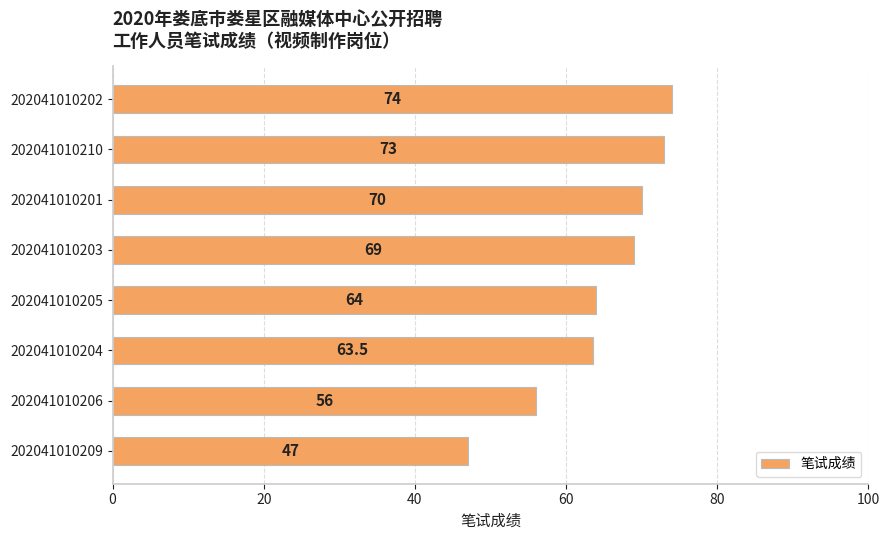

Reading bottom to top, what are all the values shown in this chart?

47.0	56.0	63.5	64.0	69.0	70.0	73.0	74.0